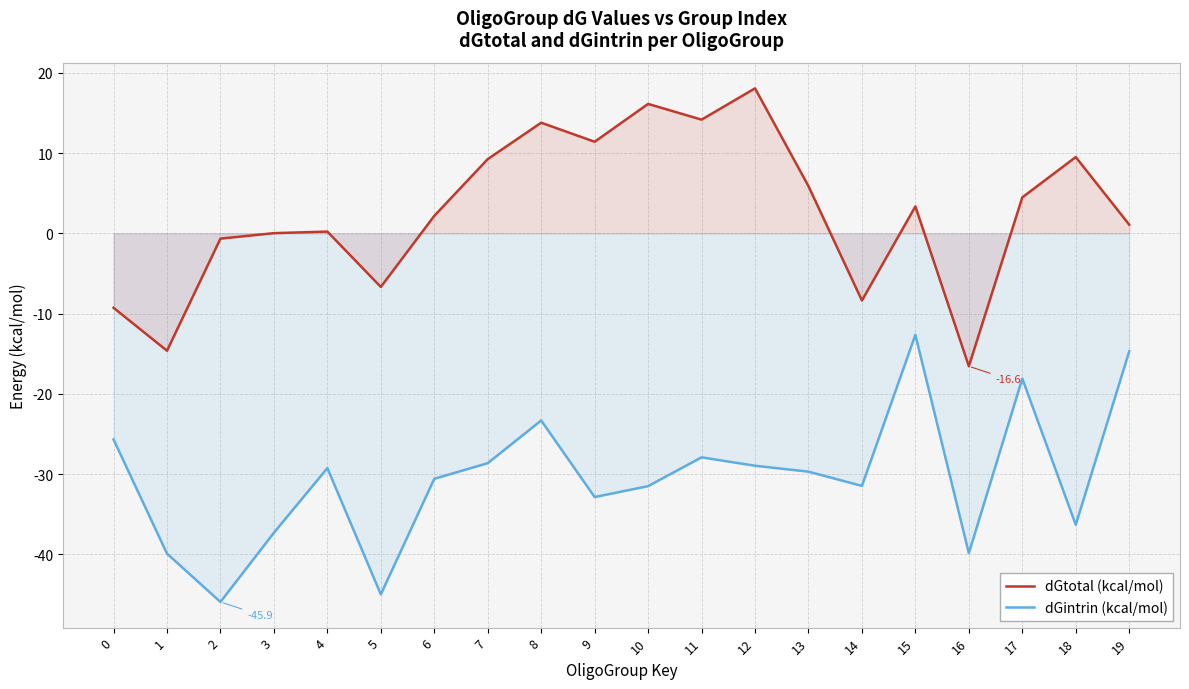

Where is the first local minimum for dGintrin (kcal/mol)?

2